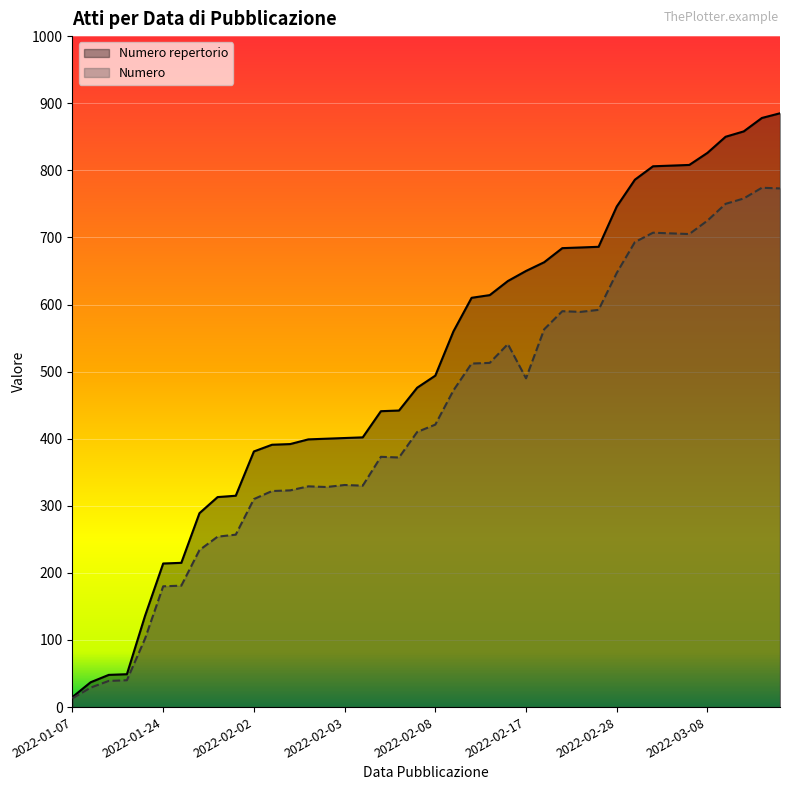

What is the difference between the second highest and second lowest values in the Numero repertorio series?

841